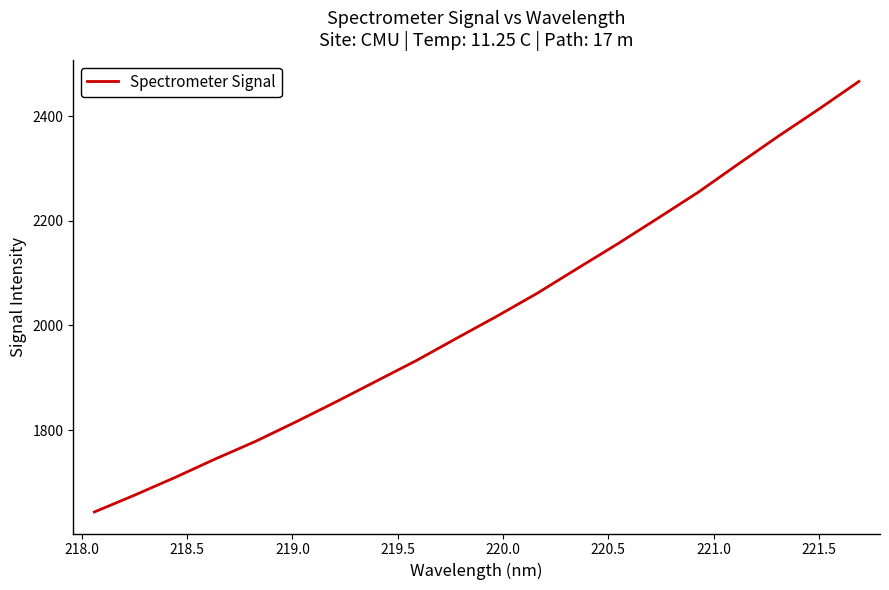

What is the maximum value shown in the chart?

2466.5